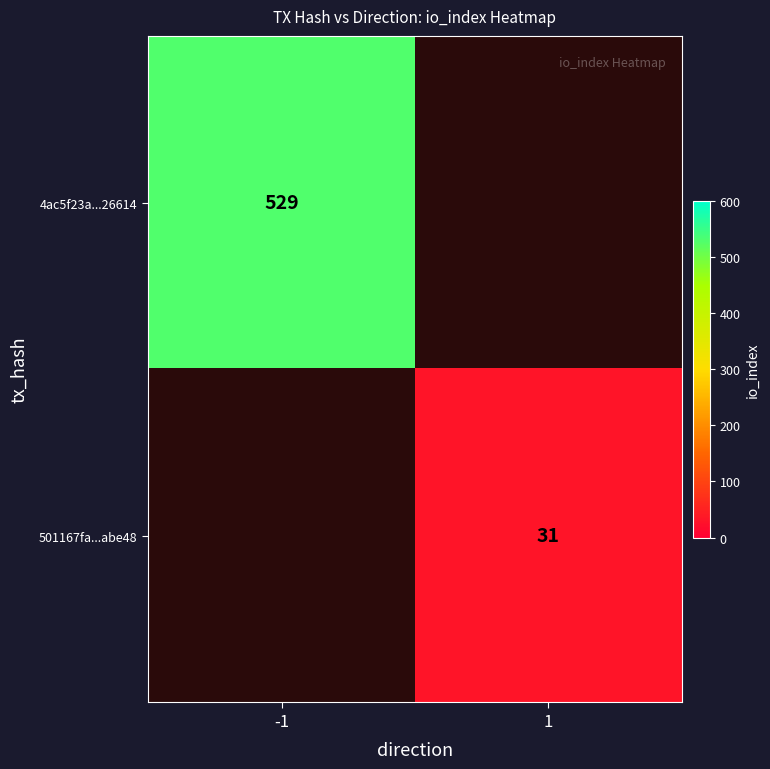

At how many categories does at least one series exceed 497?

1